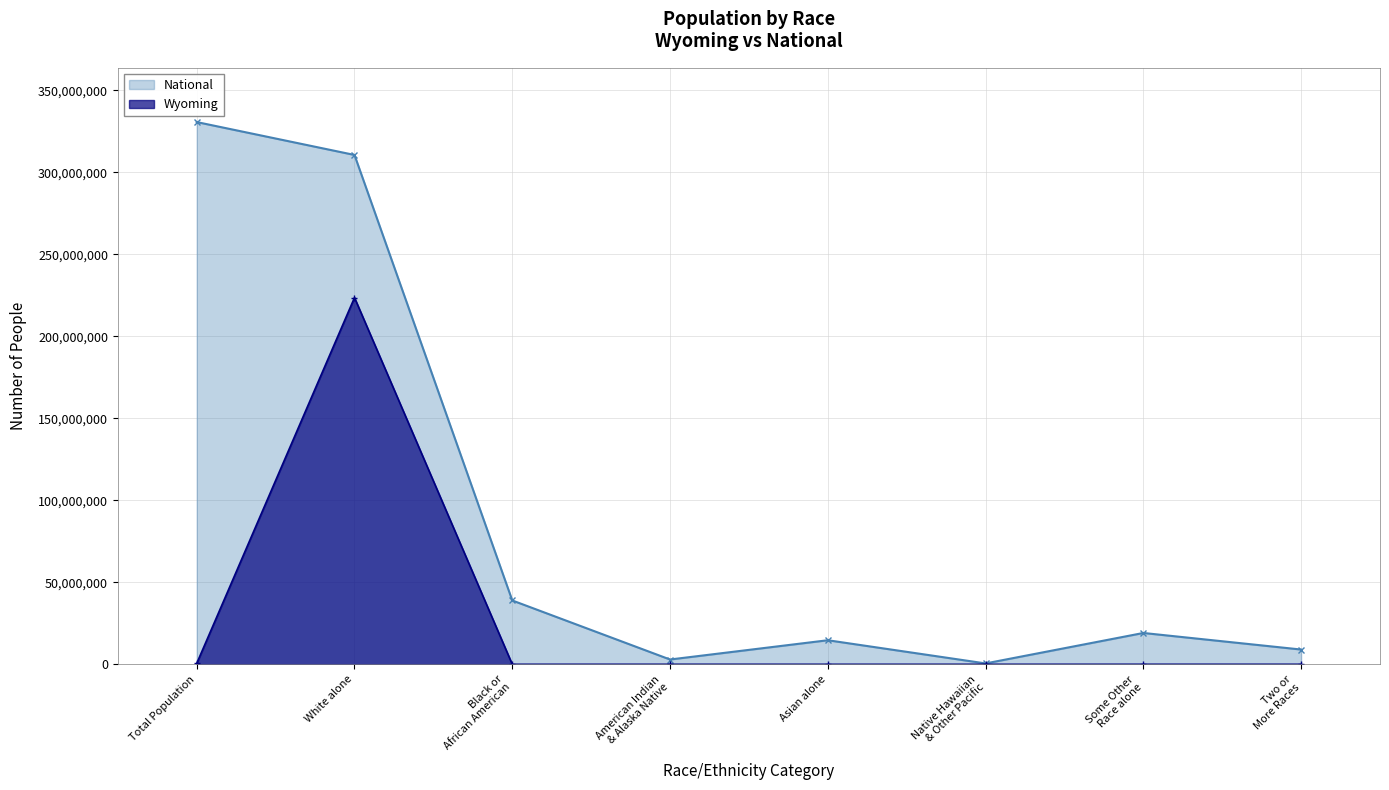

Count the number of data series in this chart.

2